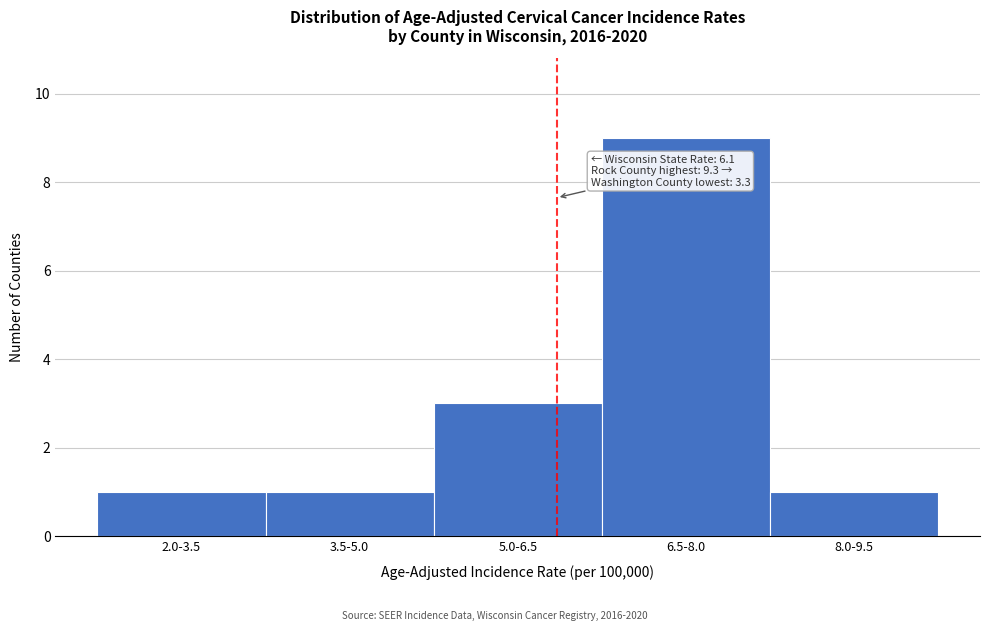

Reading left to right, what are all the values shown in this chart?

2.0-3.5=1	3.5-5.0=1	5.0-6.5=3	6.5-8.0=9	8.0-9.5=1